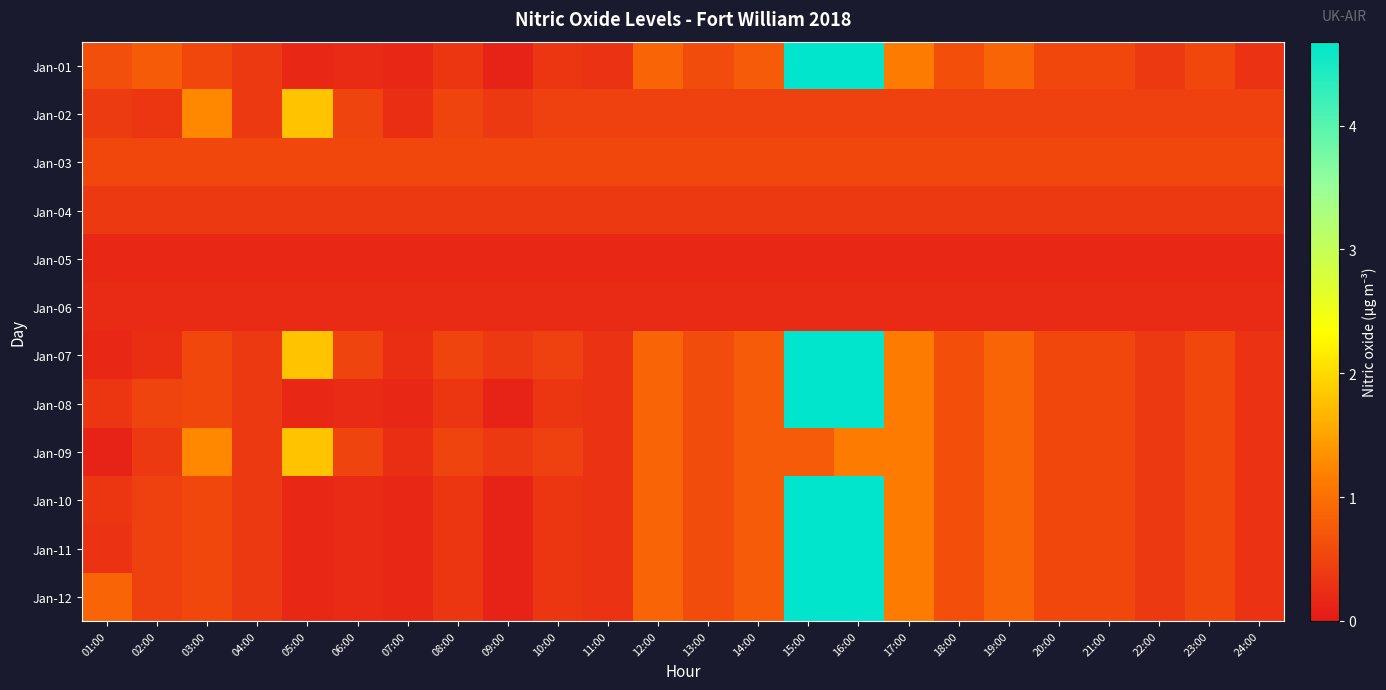

Rank the series at 02:00 from lowest to highest value.

Jan-05, Jan-06, Jan-07, Jan-02, Jan-04, Jan-09, Jan-10, Jan-11, Jan-12, Jan-08, Jan-03, Jan-01